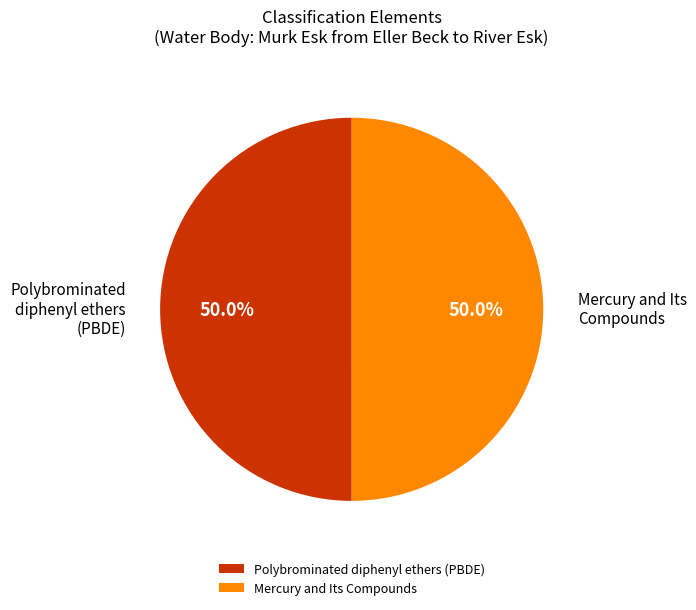

What is the ratio of the value at Mercury and Its Compounds to the value at Polybrominated diphenyl ethers (PBDE)?

1.0